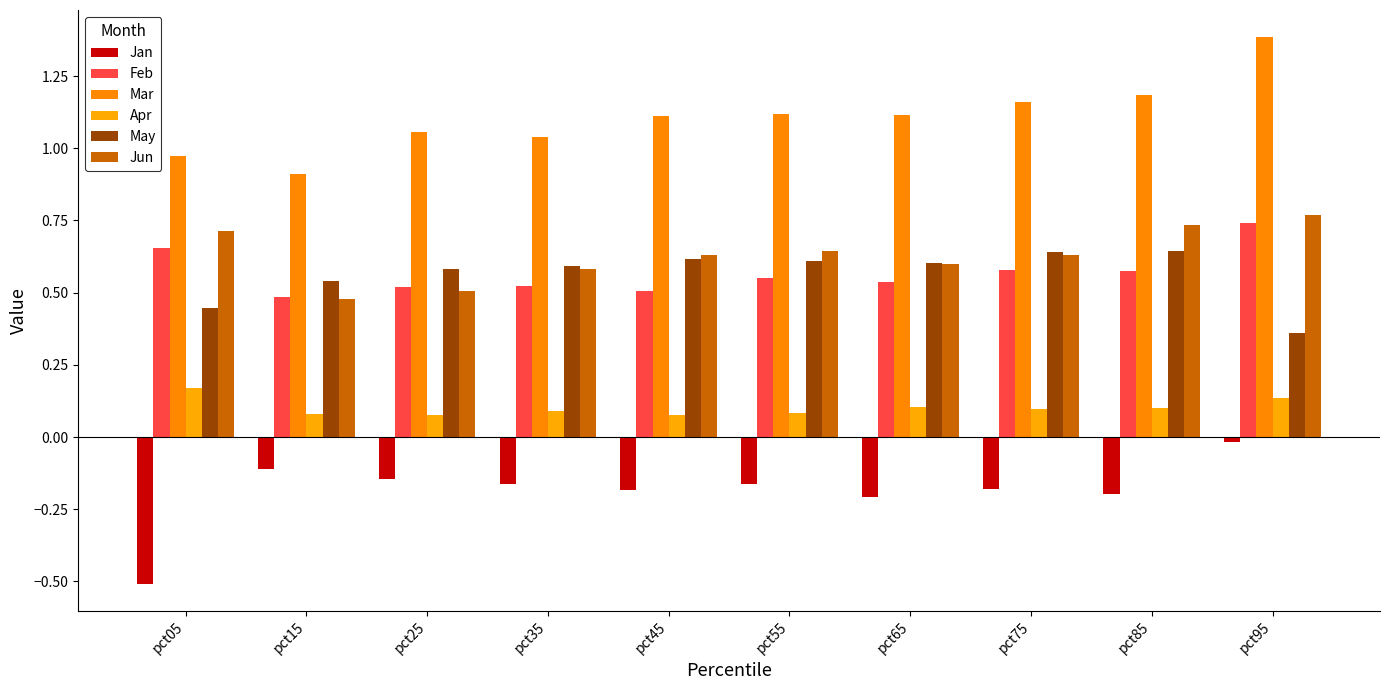

What is the value of the Jun bar at the 4th from the left?

0.6